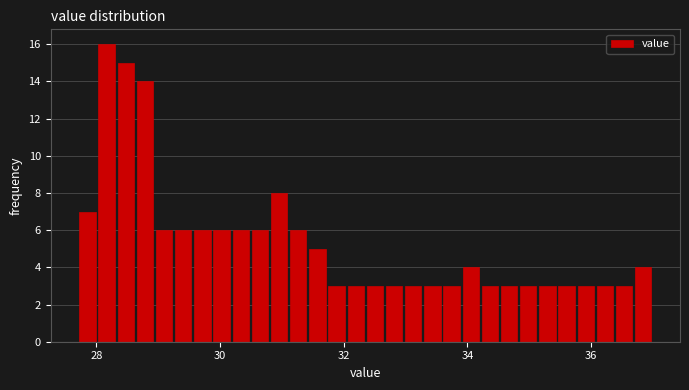

Read against the x-axis, roughly where is the centre of the tallest bar?

28.2